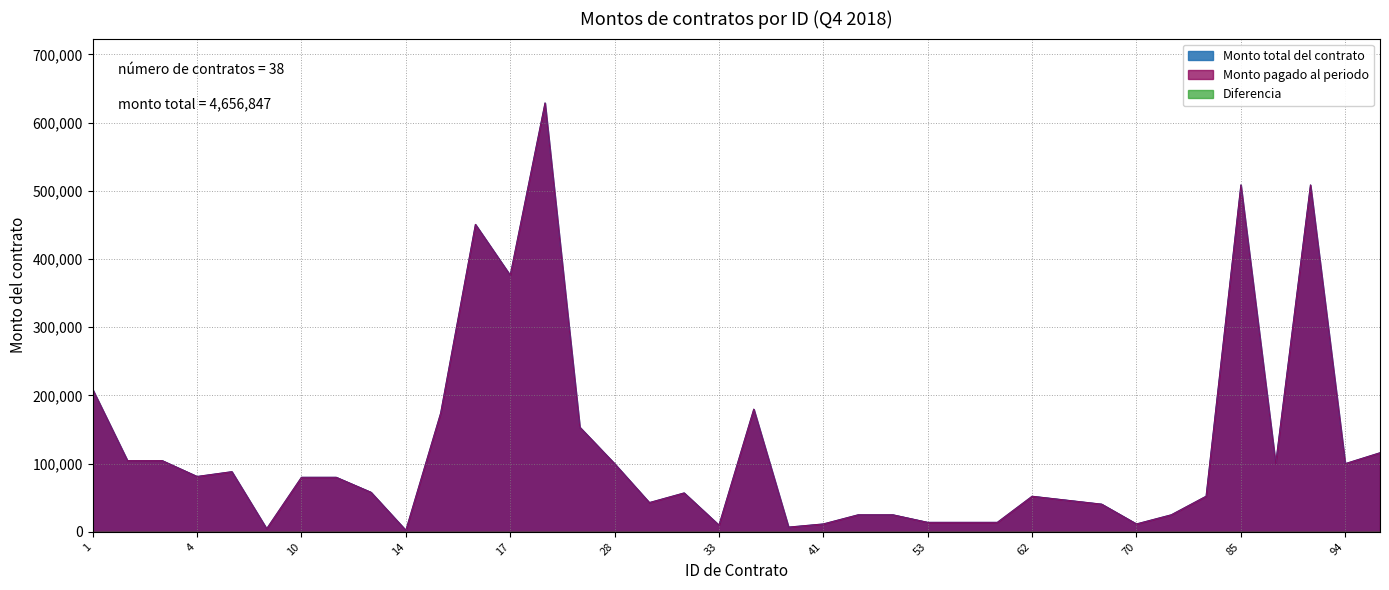

What is the difference between the Monto total del contrato values at 1 and 29?

165880.0